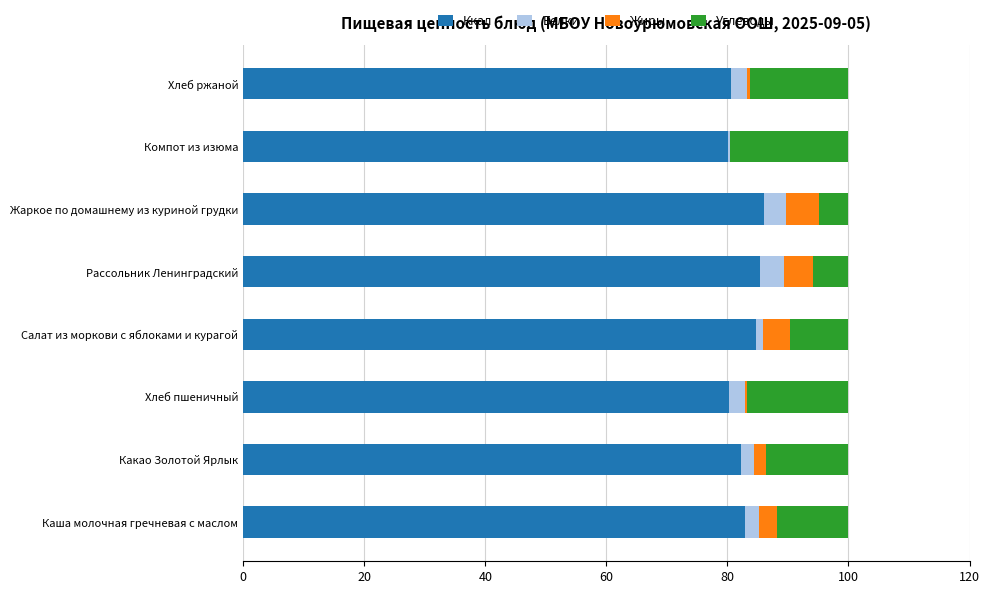

True or false: Ккал has a value of 38.5 at Каша молочная гречневая с маслом.

False